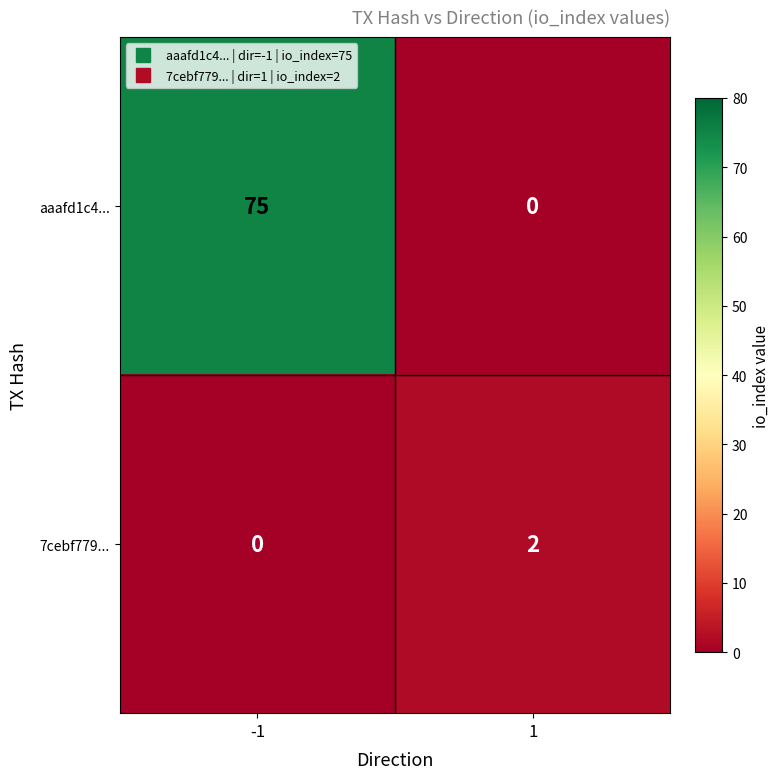

What is the difference between the aaafd1c4... values at 1 and -1?

75